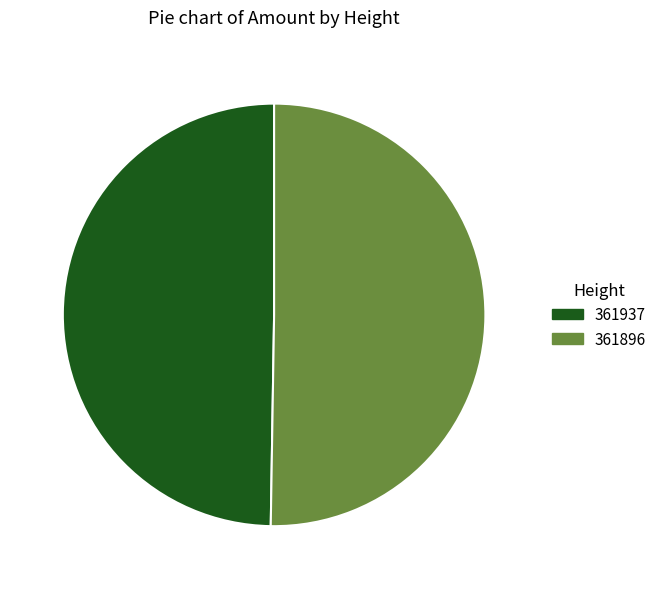

Approximately how many times larger is the value at 361896 compared to 361937?

1.0